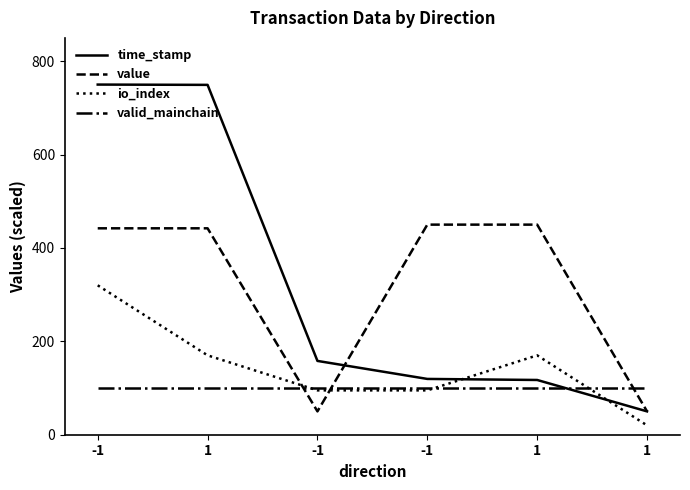

What is the spread (max minus min) of values at -1?

650.0